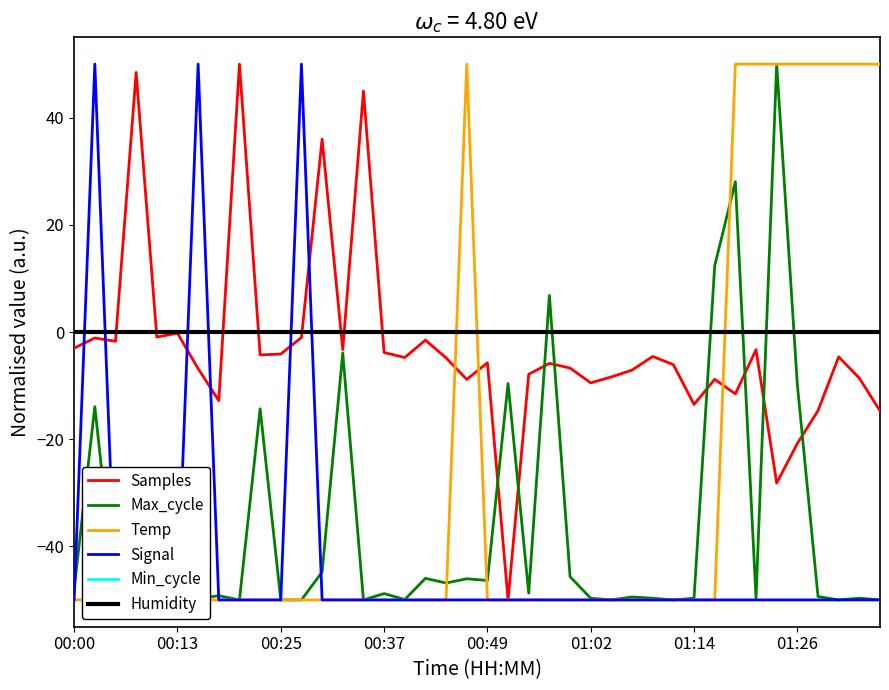

Rank the series by their maximum value, from lowest to highest.

Min_cycle, Humidity, Samples, Max_cycle, Temp, Signal